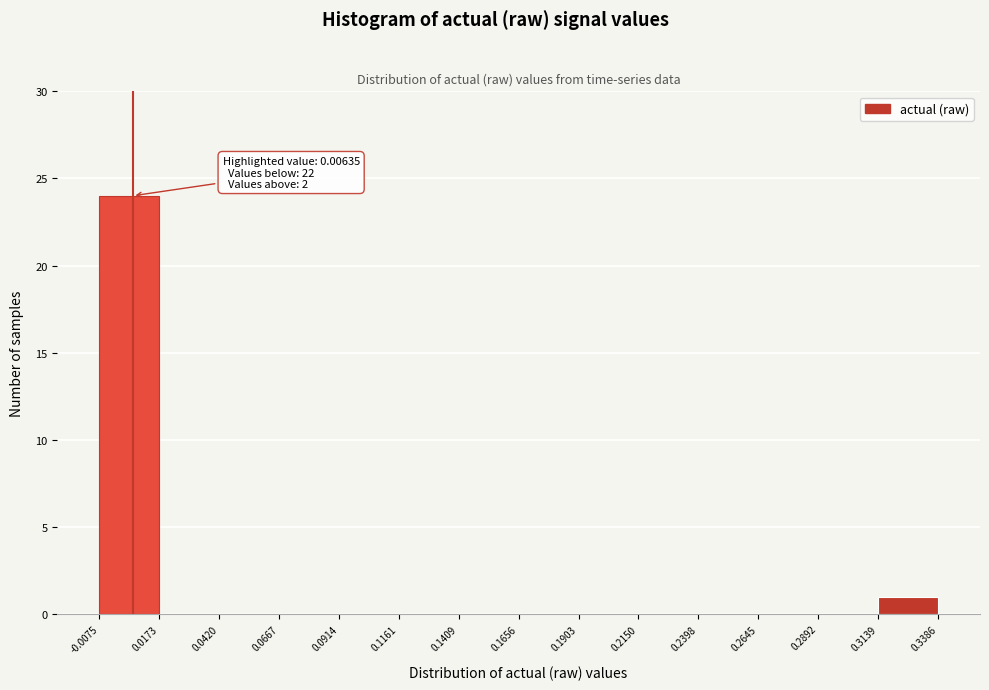

Which range on the x-axis has the tallest bar?

-0.0075 to 0.0173